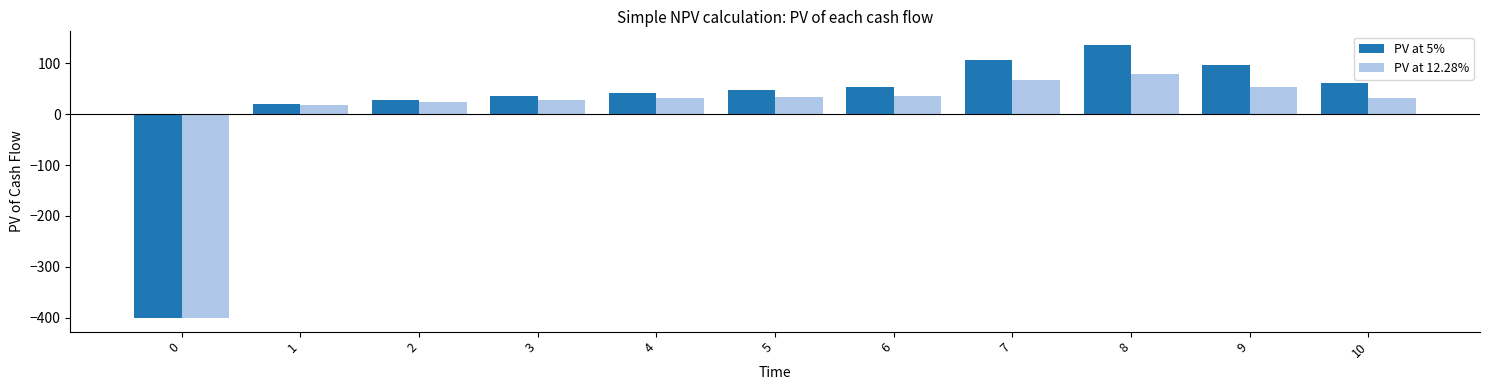

How many bars are there in total?

22